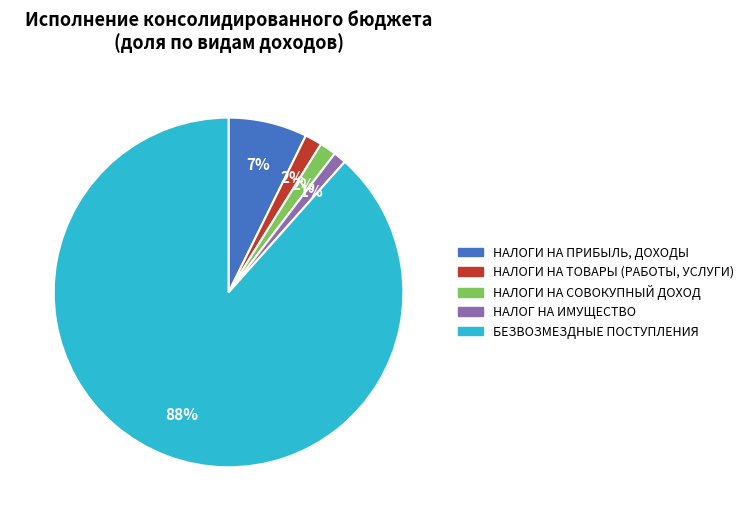

Do НАЛОГИ НА СОВОКУПНЫЙ ДОХОД and НАЛОГИ НА ПРИБЫЛЬ, ДОХОДЫ together represent more than half of the pie?

No